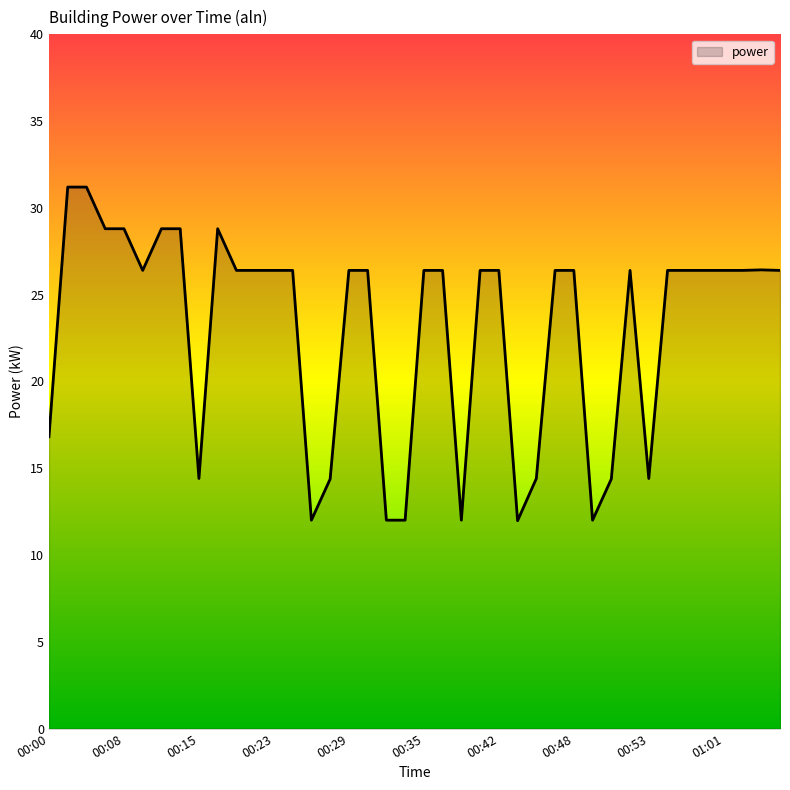

What is the sum of all values?

921.7